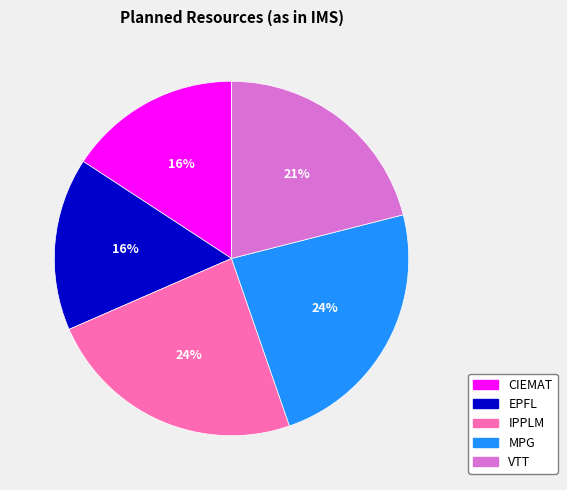

Is it true that CIEMAT is 28% of the pie?

False